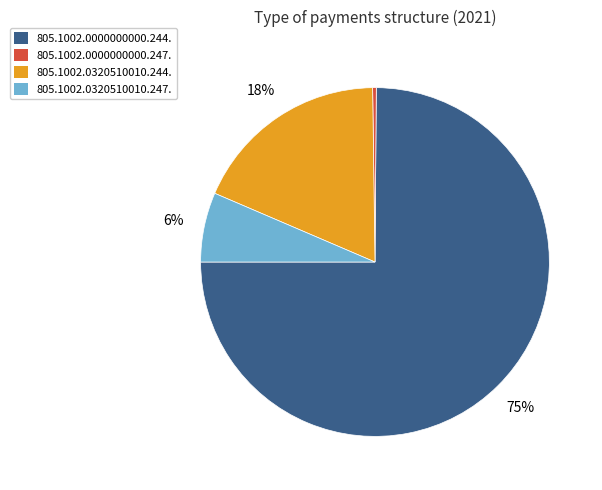

How many slices are in this pie chart?

4